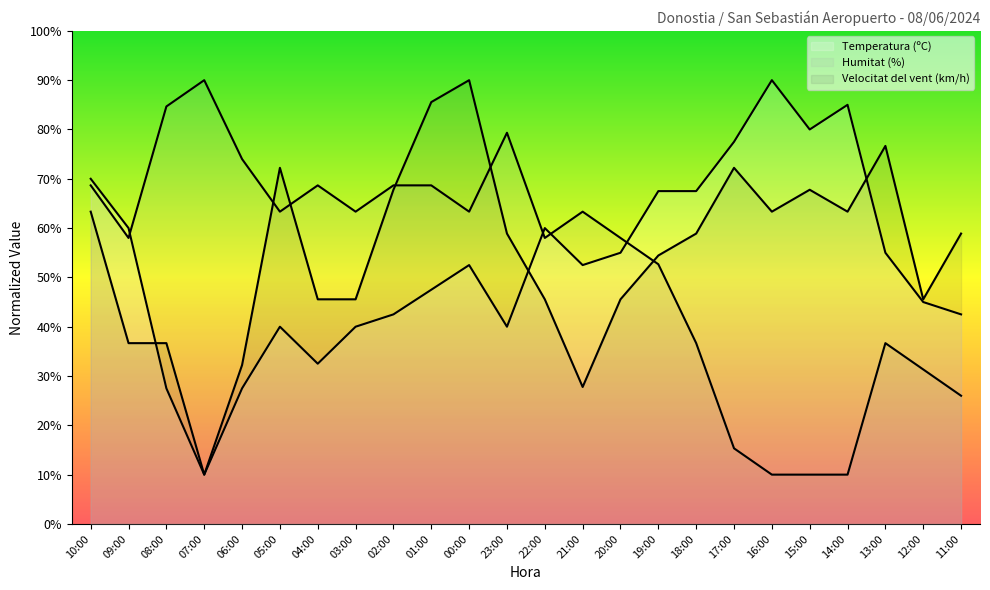

What is the sum of the Temperatura (ºC) values at 18:00 and 05:00?

107.5